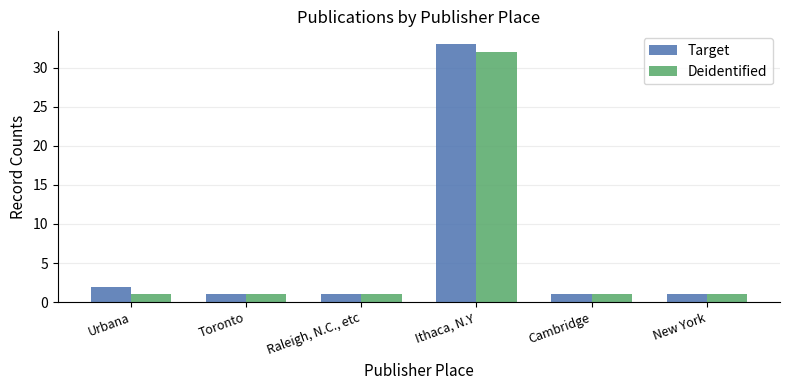

How many bars are there in each group?

2